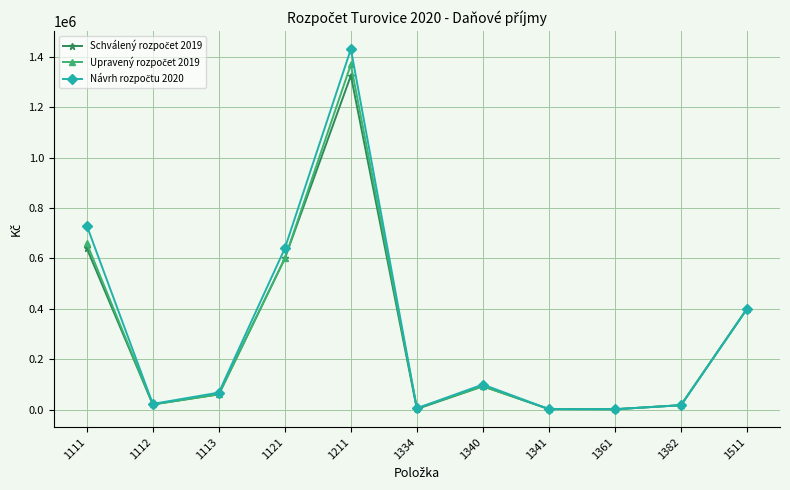

What is the maximum value shown in the chart?

1430000